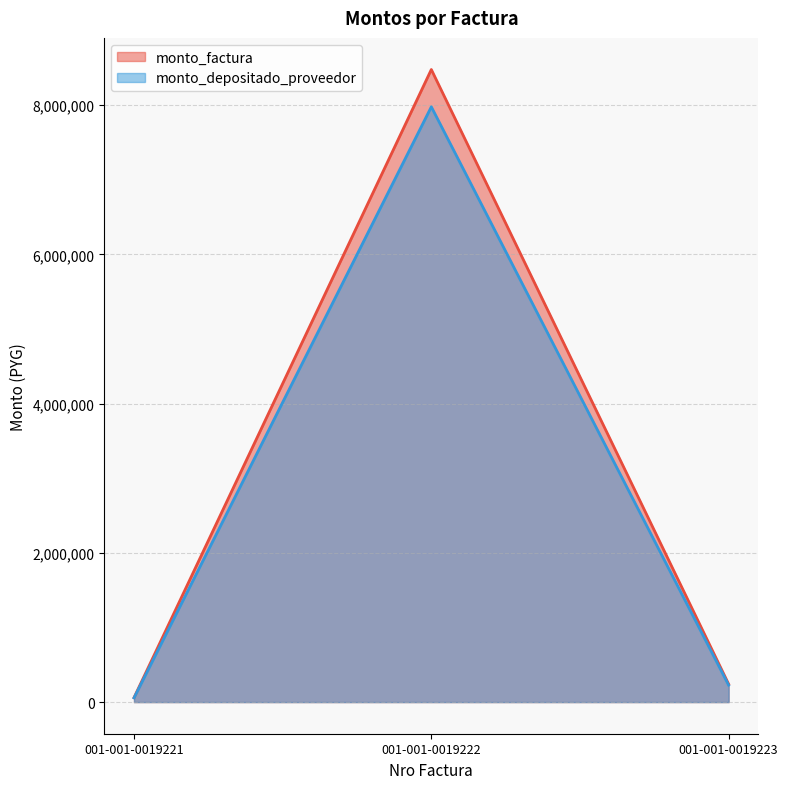

What is the difference between the highest and lowest values at 001-001-0019223?

14223